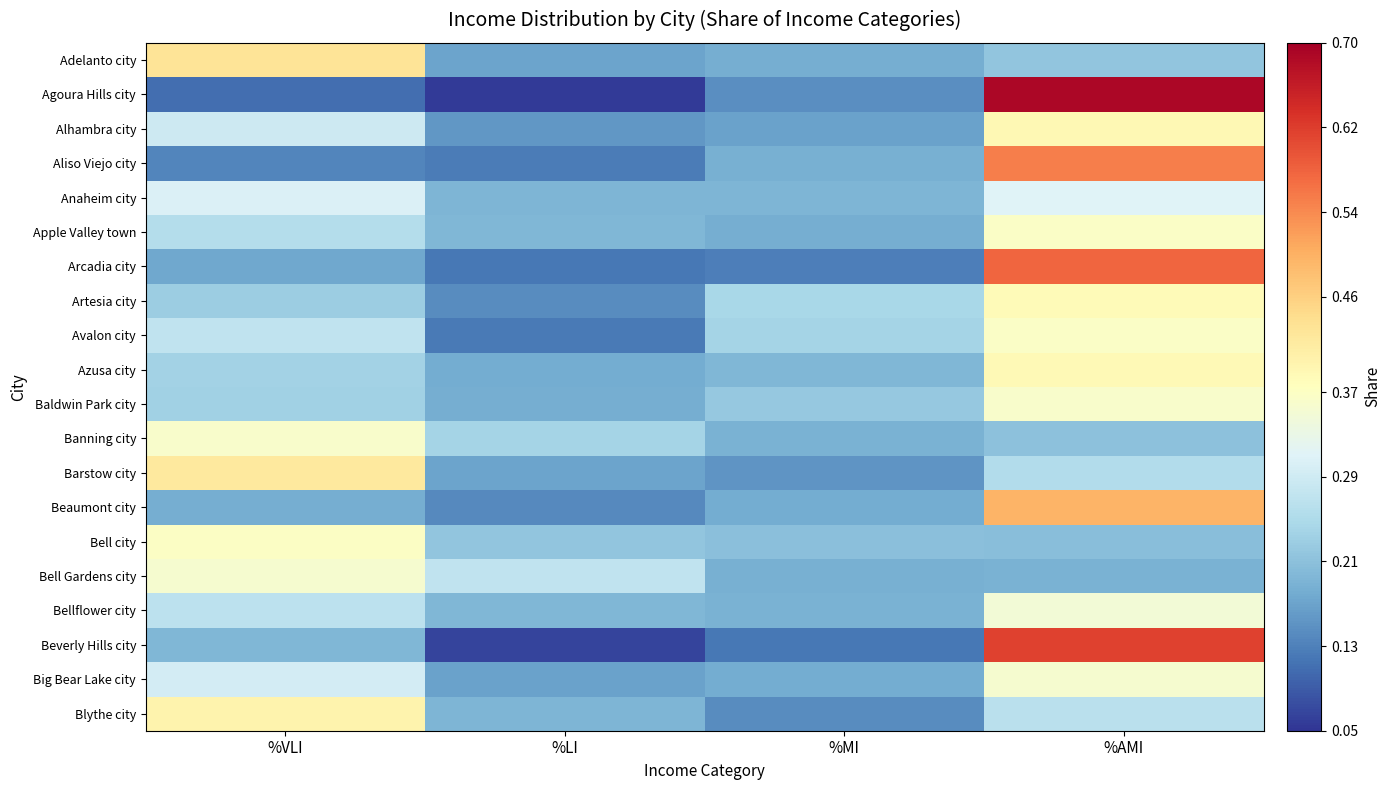

What is the maximum value shown in the chart?

0.7